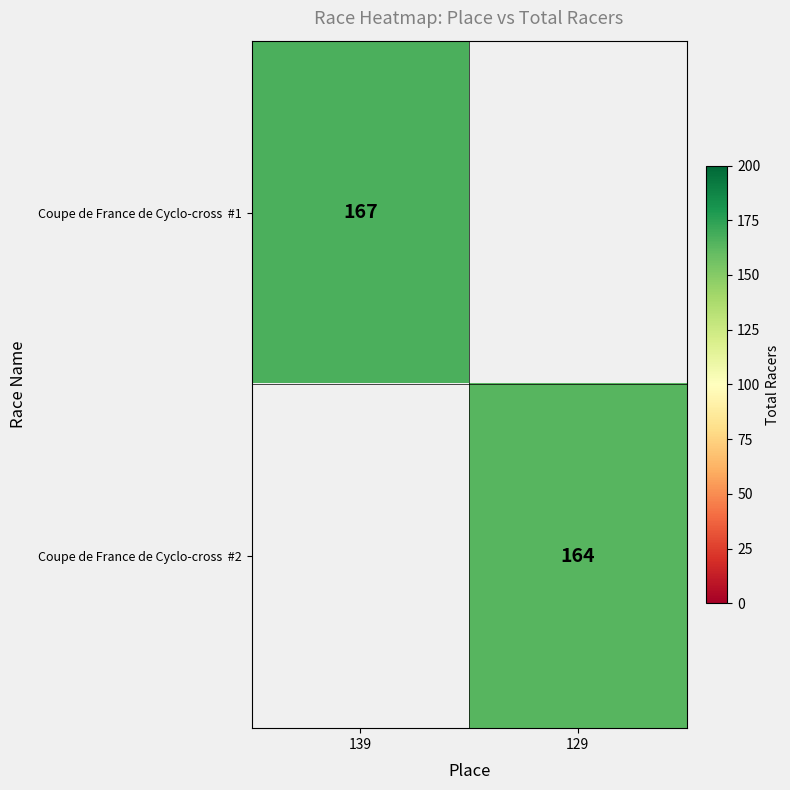

The Coupe de France de Cyclo-cross #1 series shows 167.0 at 139. True or false?

True